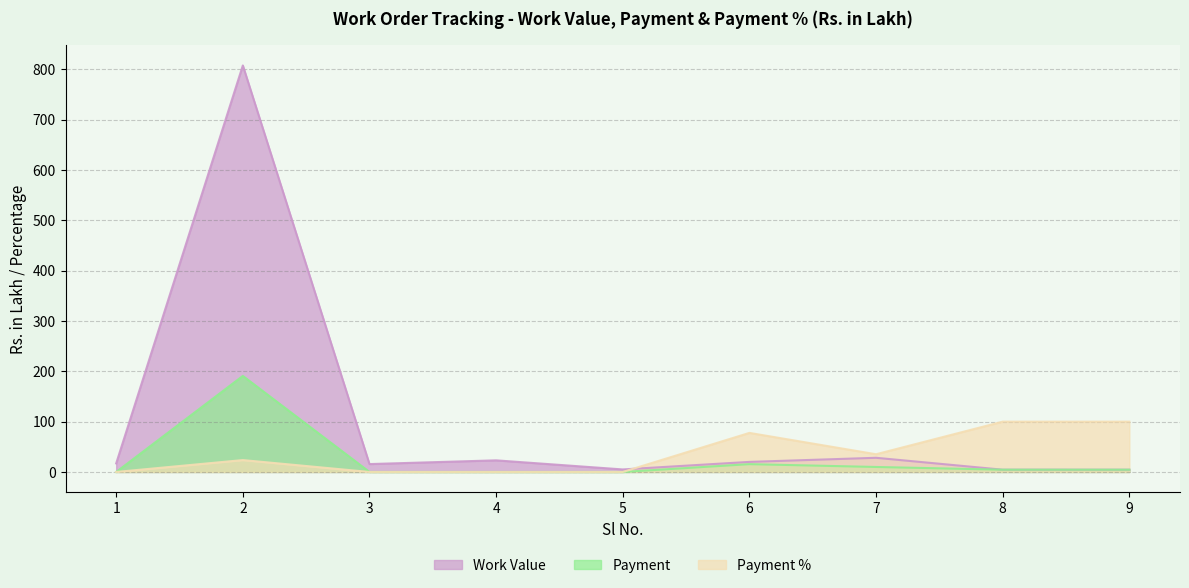

True or false: Payment % and Payment cross at least once.

False